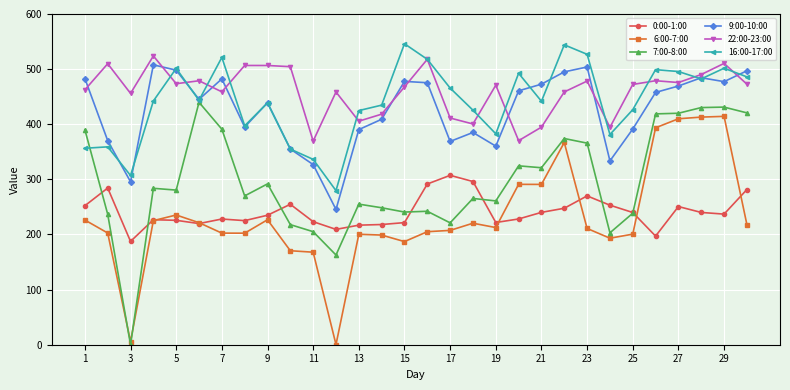

What is the maximum value for 6:00-7:00?

414.3